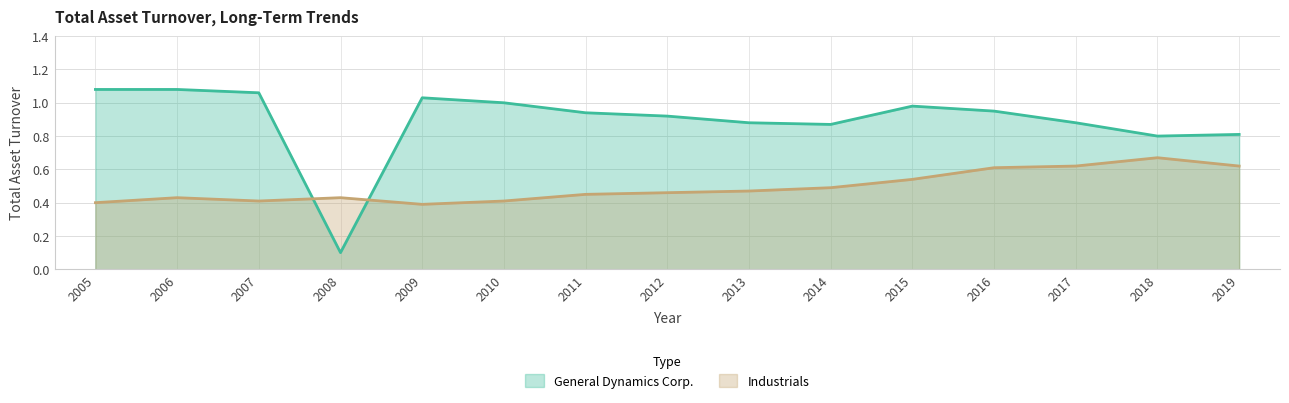

At 2010, list the series in order from largest to smallest.

General Dynamics Corp., Industrials